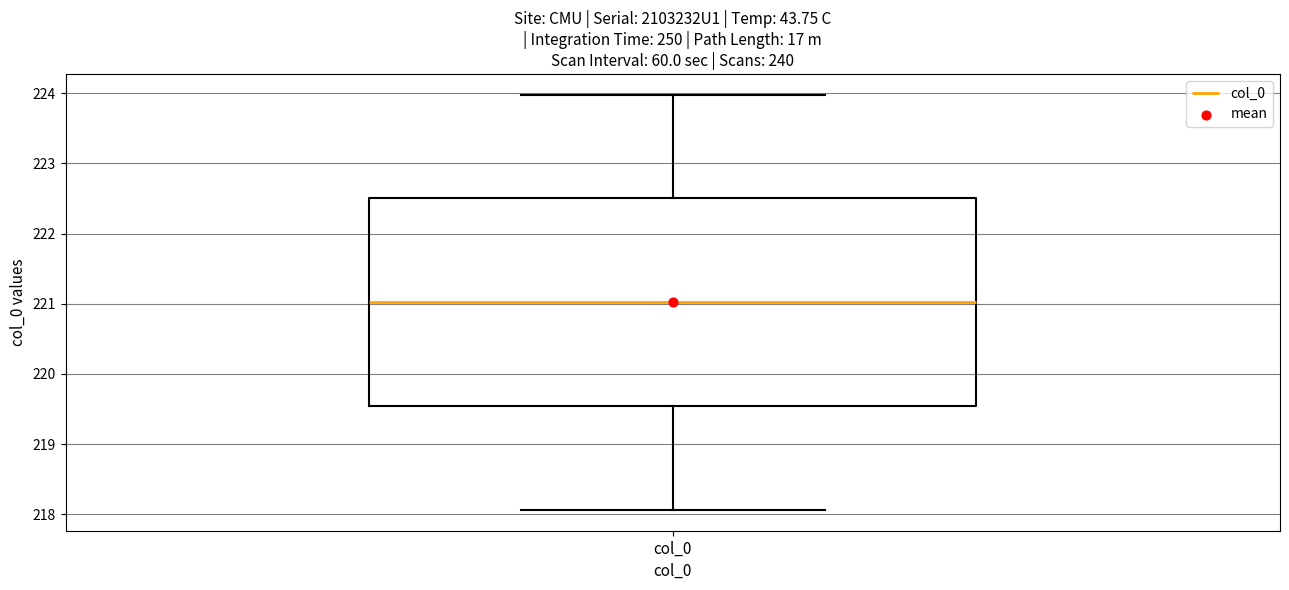

Read this box plot against the y-axis: the position of the median line, the range covered by the box, and the ends of both whiskers. The values are not printed on the chart, so give them approximately, as read against the axis.

median 221.0, box 219.5 to 222.5, whiskers 218.1 to 224.0